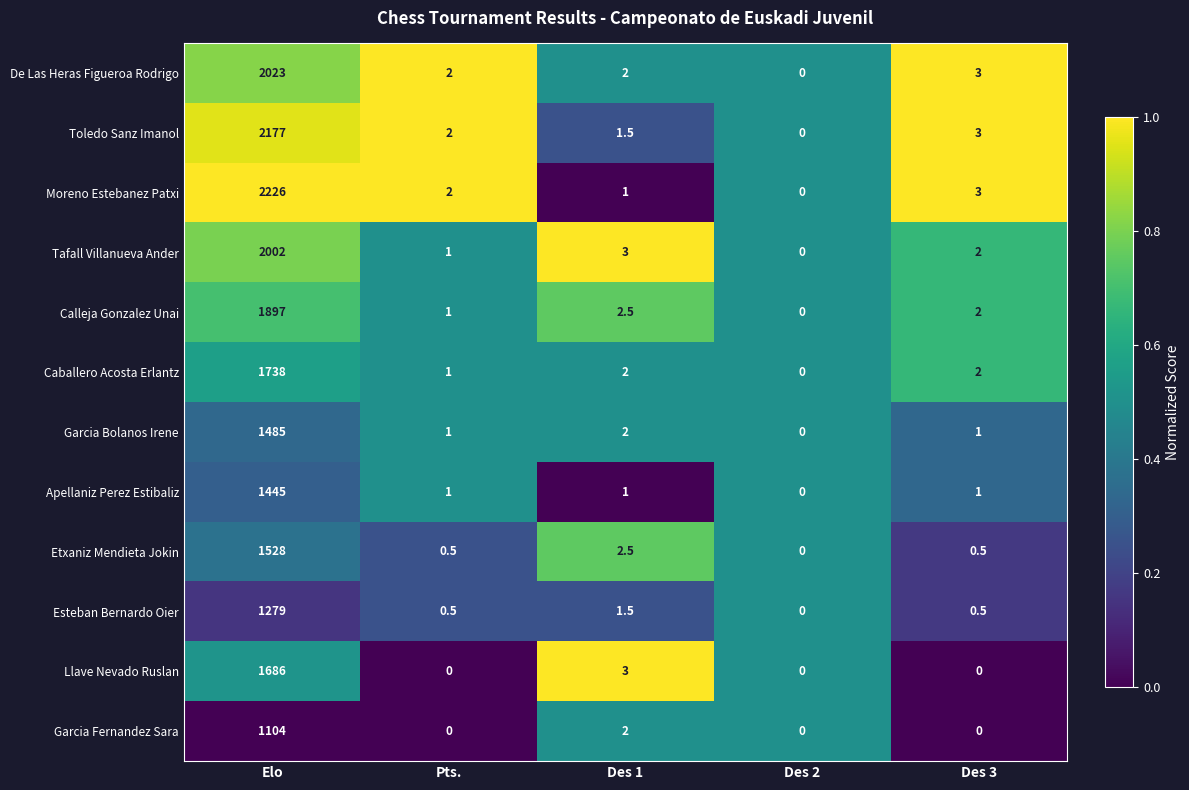

The Toledo Sanz Imanol series shows 0.0 at Des 2. True or false?

True